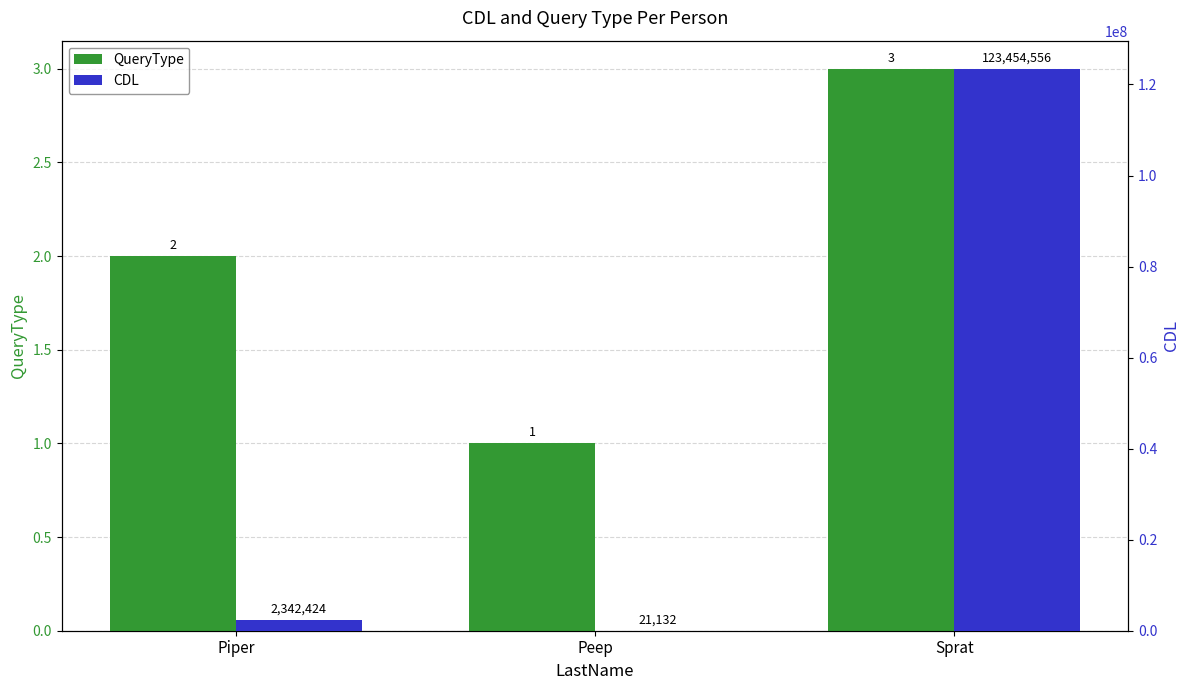

List the series in order of their peak value, lowest first.

QueryType, CDL